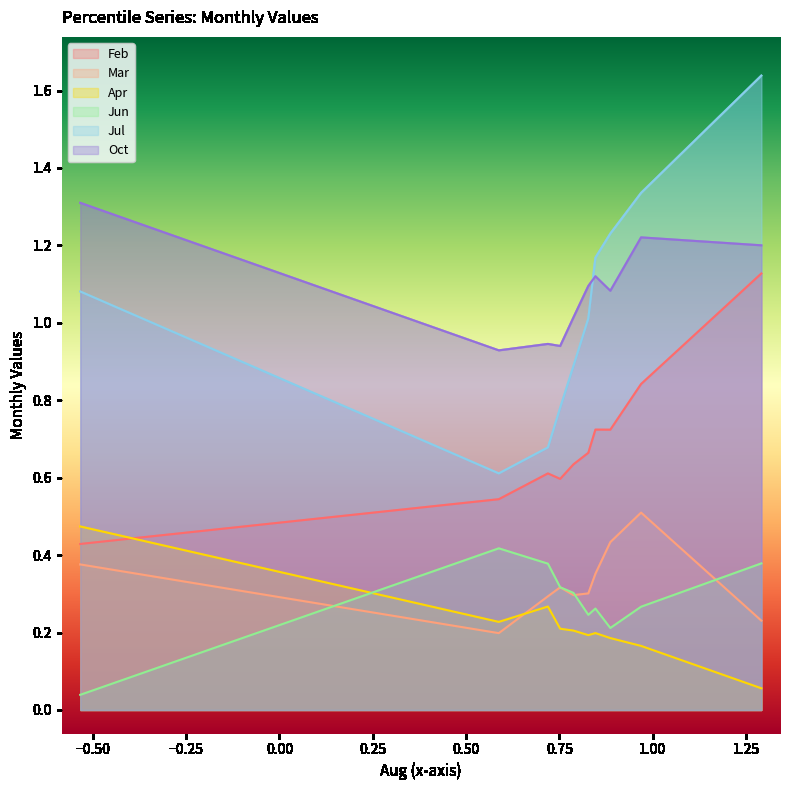

How many data points does each series have?

10